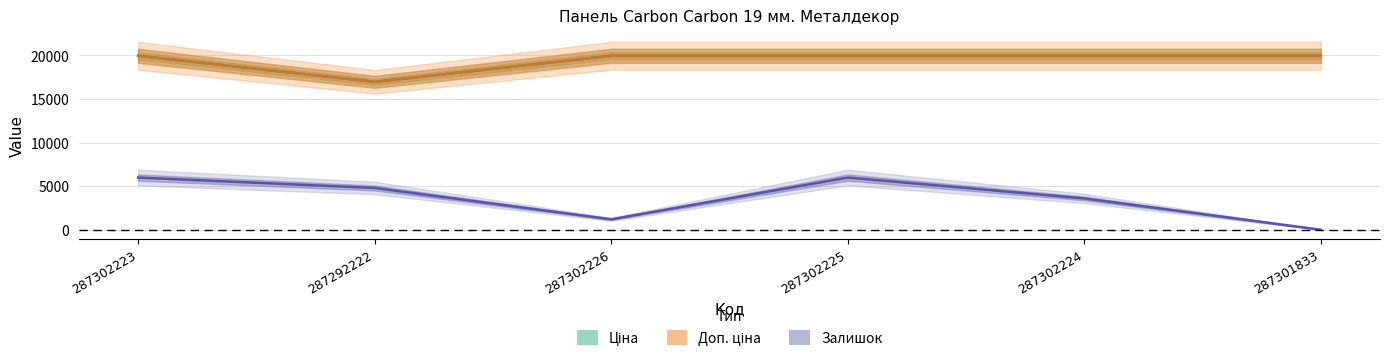

What is the average value of the Доп. ціна series?

19466.2